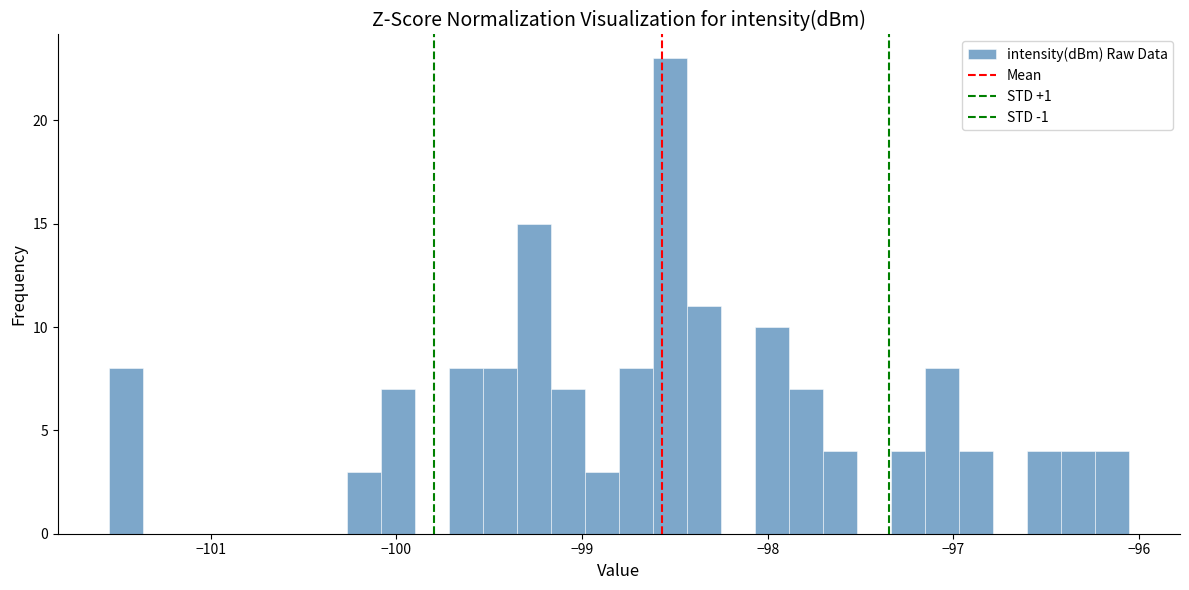

Read against the x-axis, roughly where is the centre of the tallest bar?

-98.5